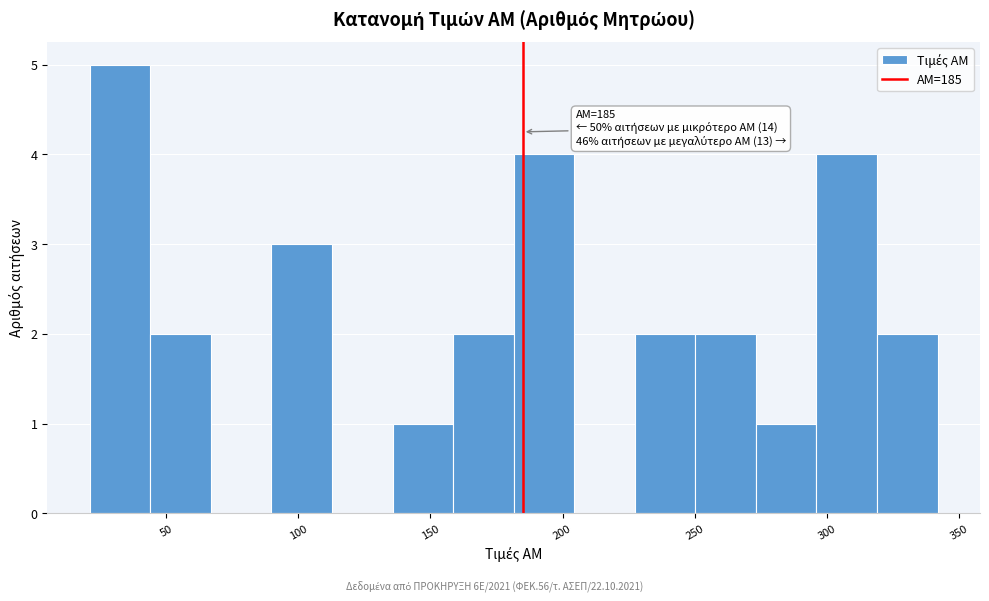

Which range on the x-axis has the tallest bar?

20 to 45